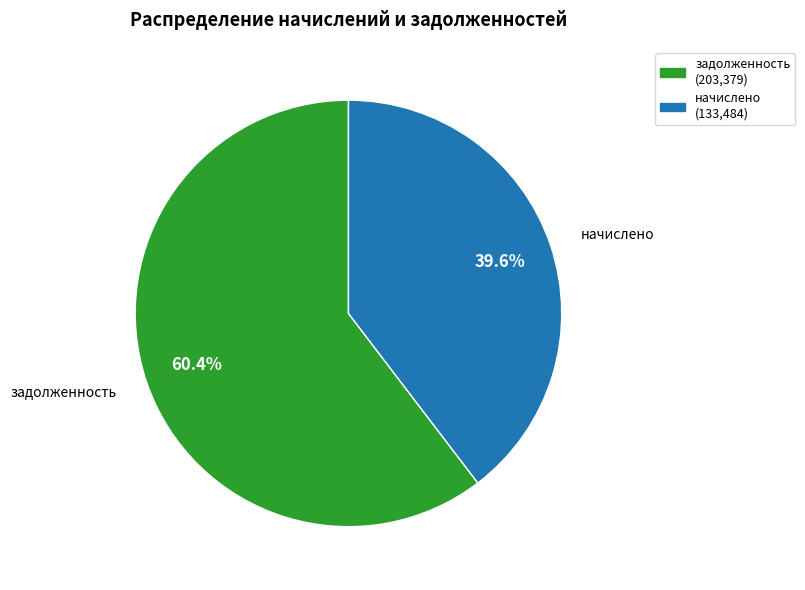

Is there a majority slice in this chart?

Yes